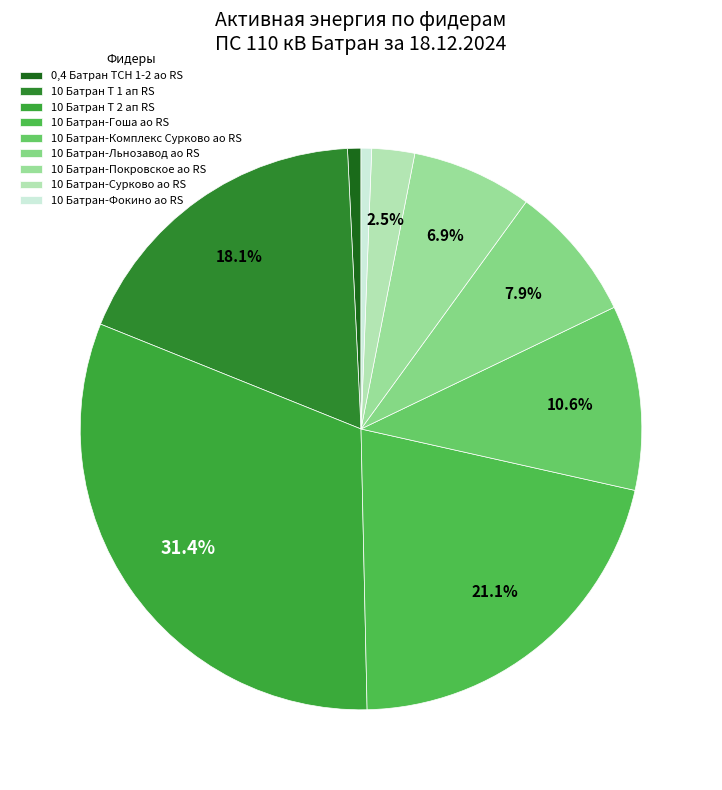

The 10 Батран Т 1 ап RS slice represents 4% of the pie. True or false?

False